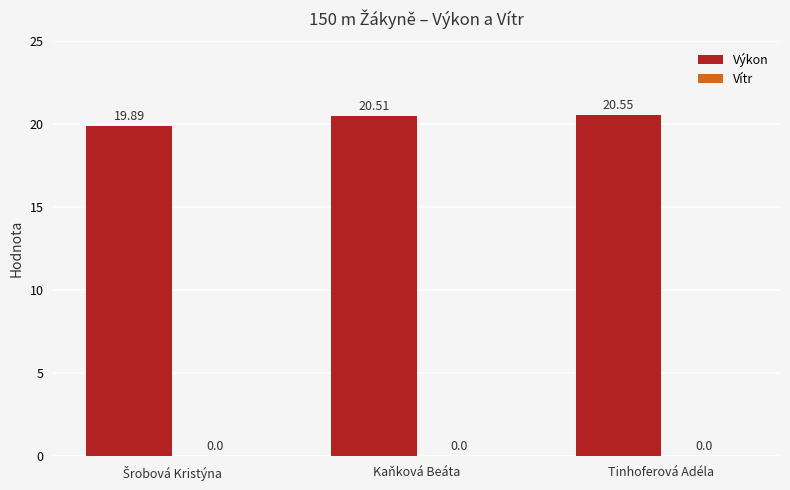

How many values are below 20?

1